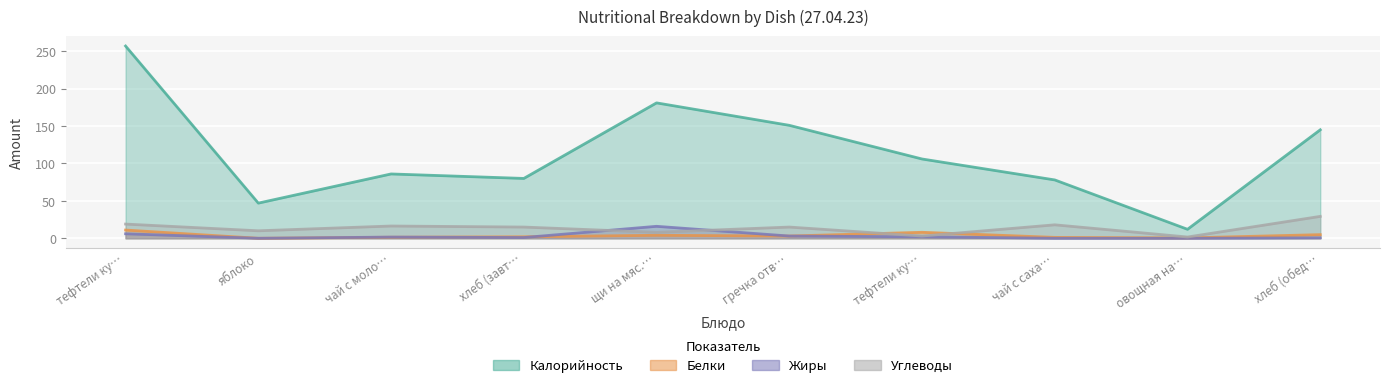

What is the difference between the Жиры values at тефтели куриные с гречкой отварной and тефтели куриные?

4.0